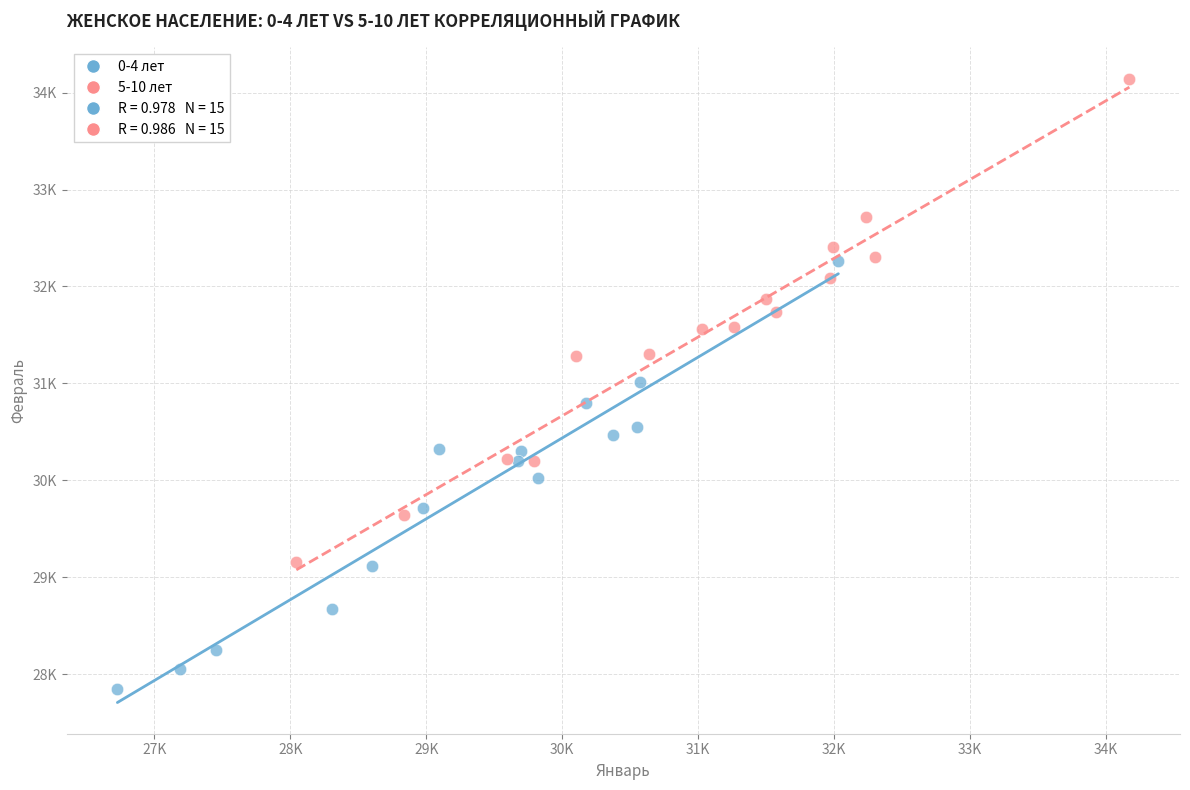

Which series has the widest spread of Y values?

5-10 лет